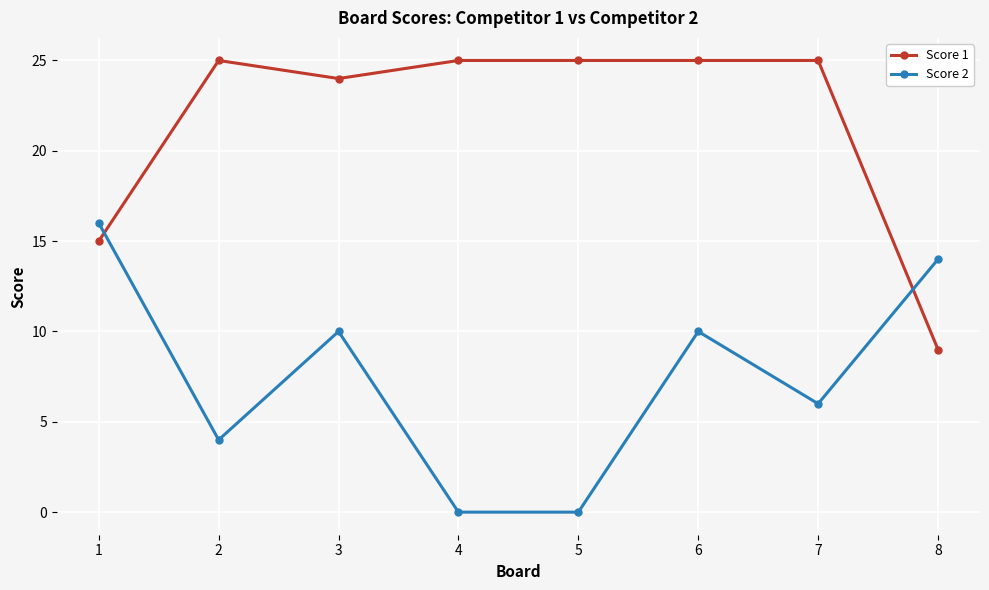

How many intersections are there between Score 1 and Score 2?

2